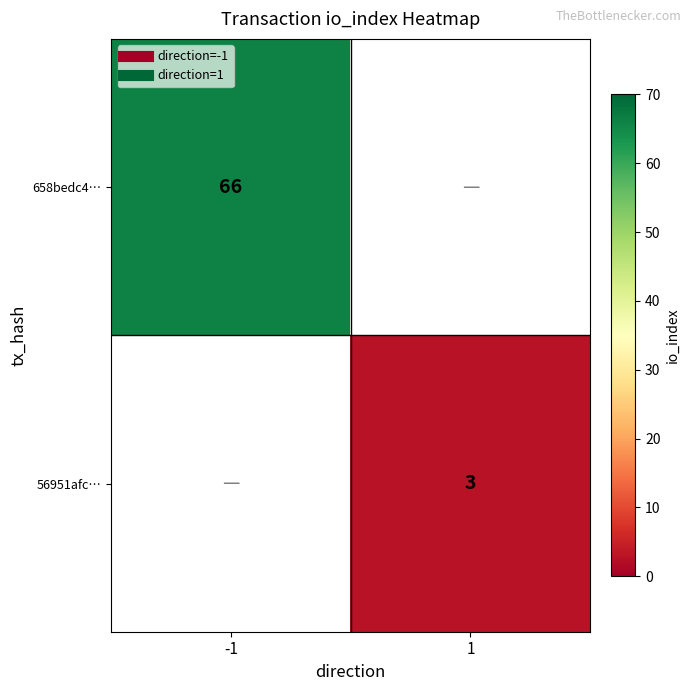

How many categories are shown in the chart?

2